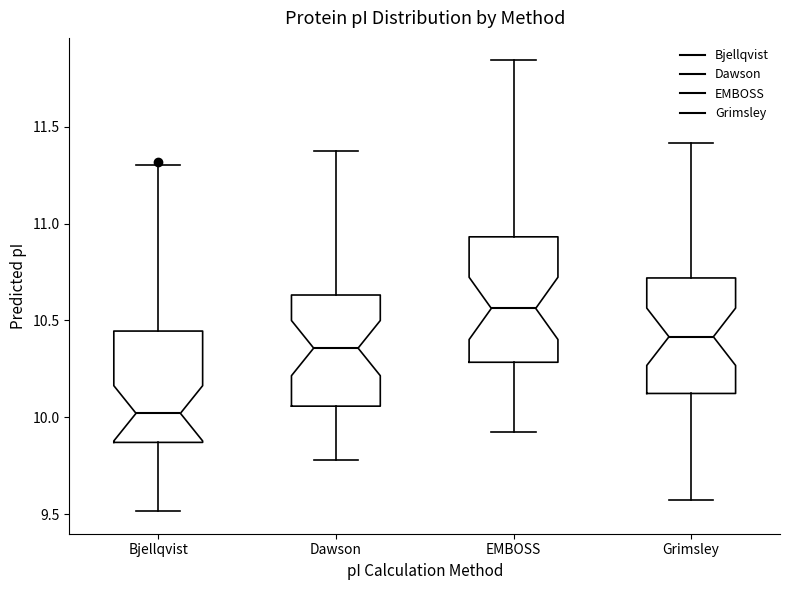

Which box's median line is the lowest?

Bjellqvist